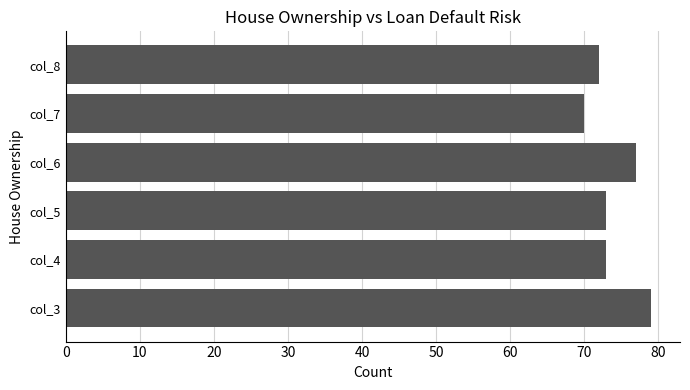

What is the maximum value shown in the chart?

79